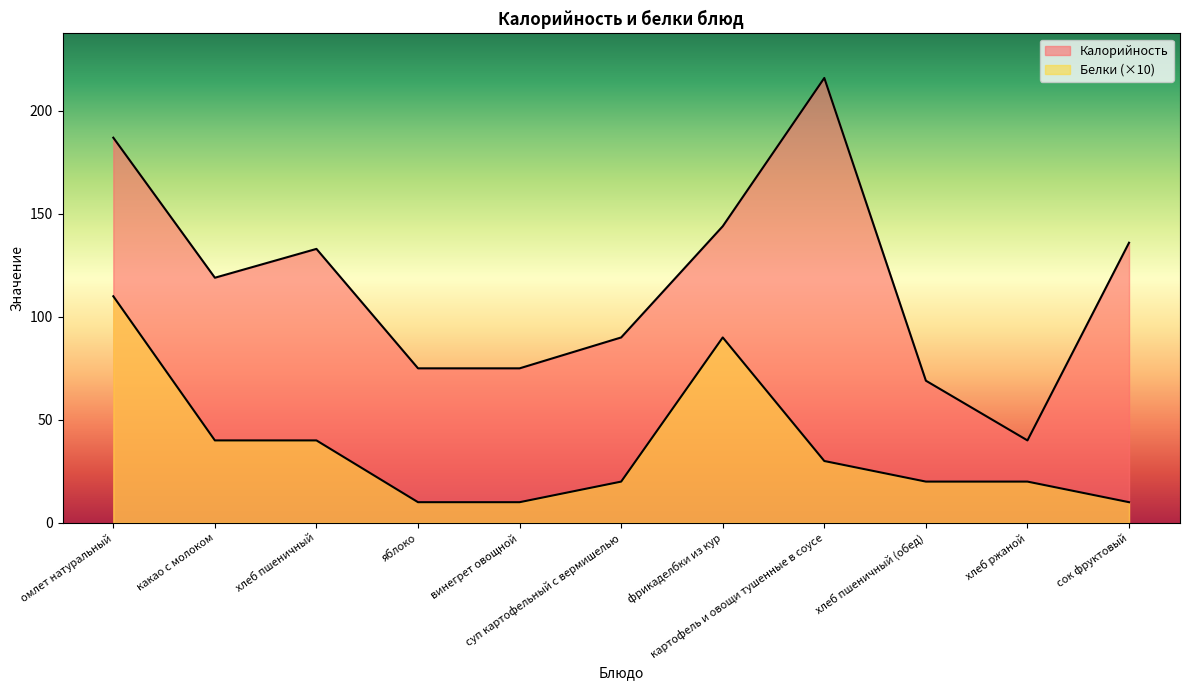

What is the difference between the second highest and second lowest values in the Калорийность series?

118